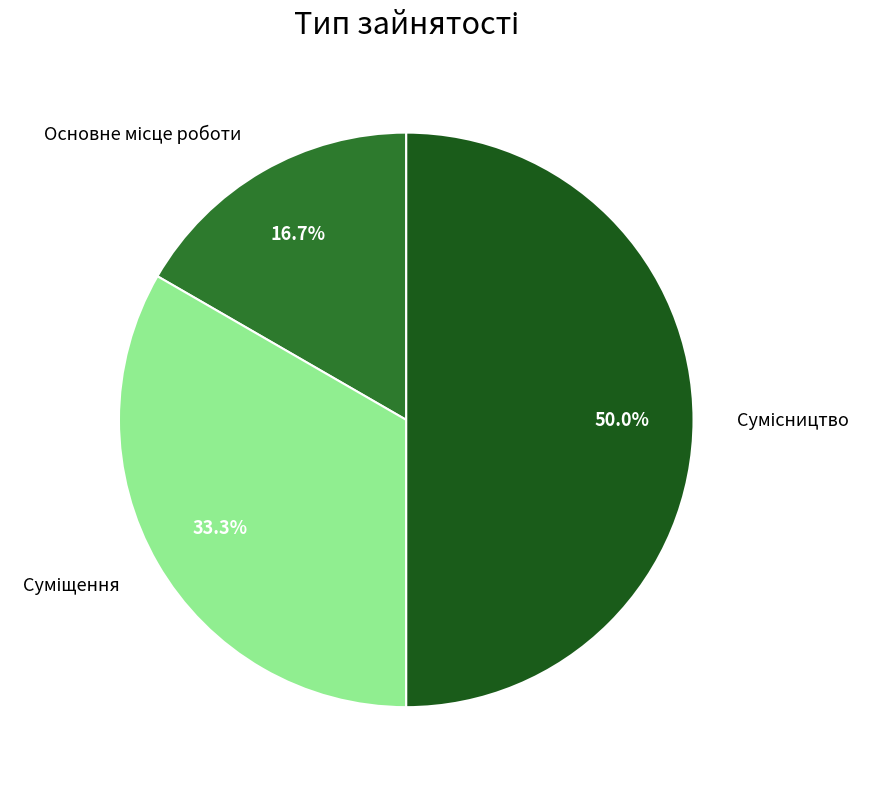

What is the smallest slice in the pie chart?

Основне місце роботи